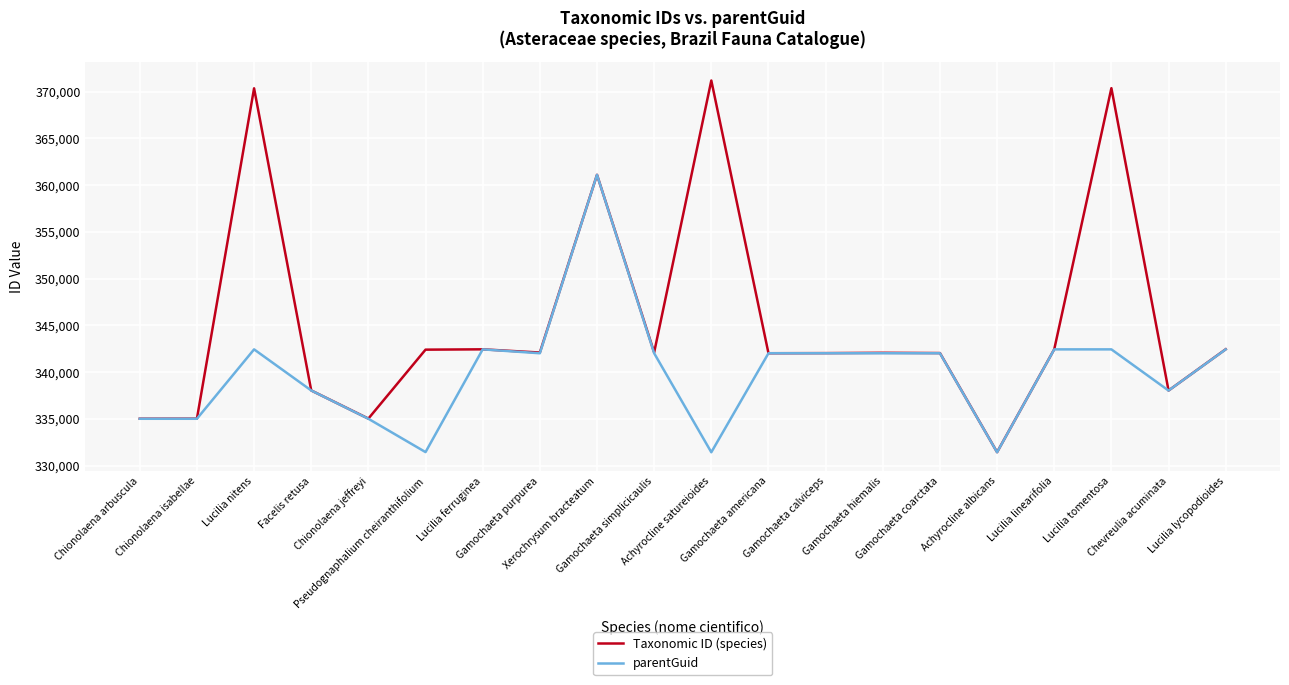

List the series in order of their peak value, lowest first.

parentGuid, Taxonomic ID (species)